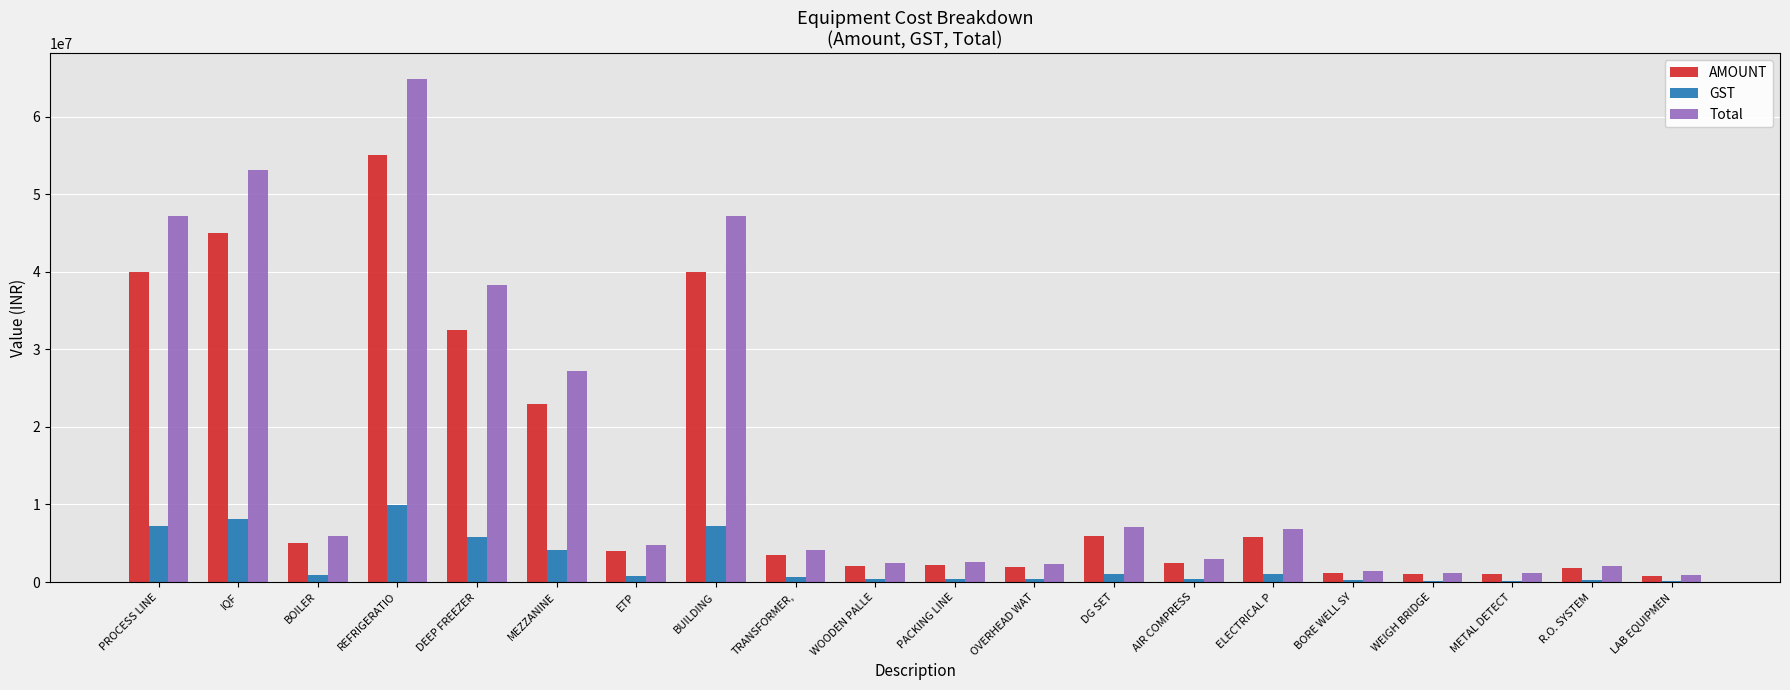

Are the bars grouped side by side (vs. stacked)?

Yes